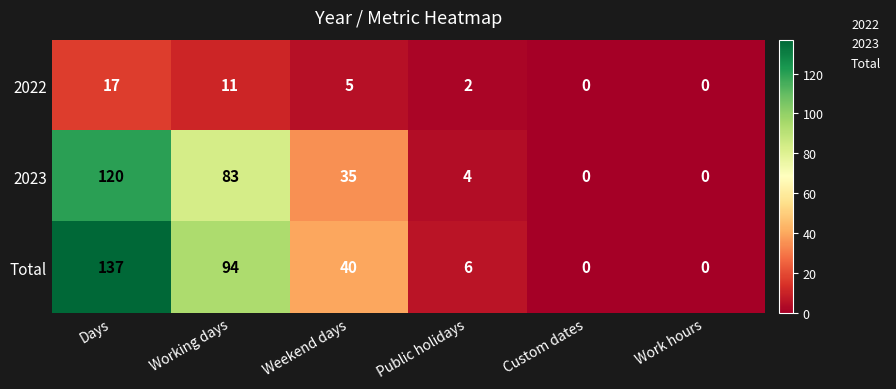

Reading left to right, what are all the values shown in this chart?

2022: 17	11	5	2	0	0
2023: 120	83	35	4	0	0
Total: 137	94	40	6	0	0